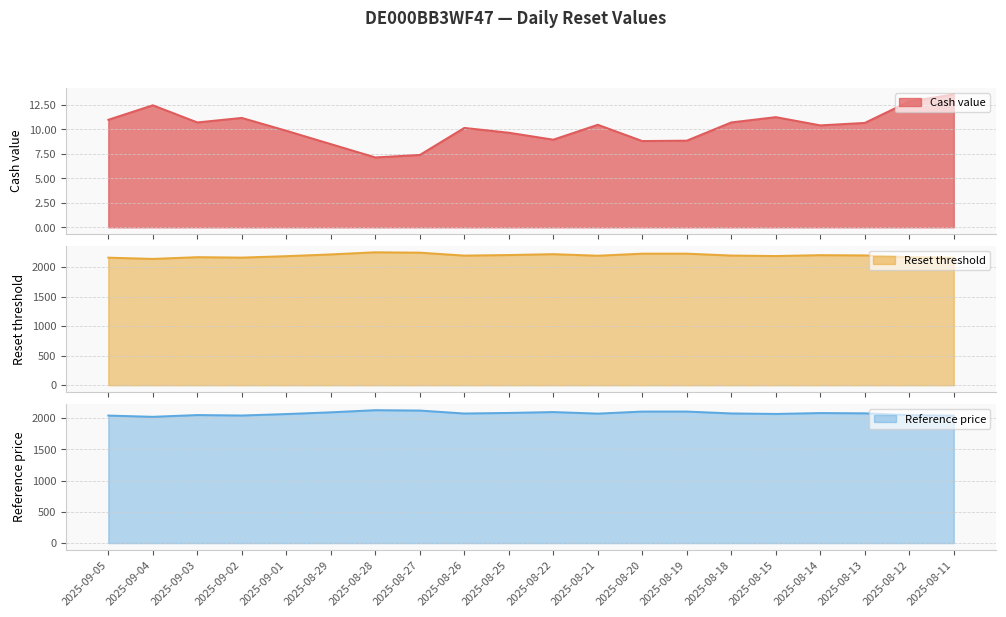

The value of Cash value line at 2025-08-28 is 7.1. True or false?

True